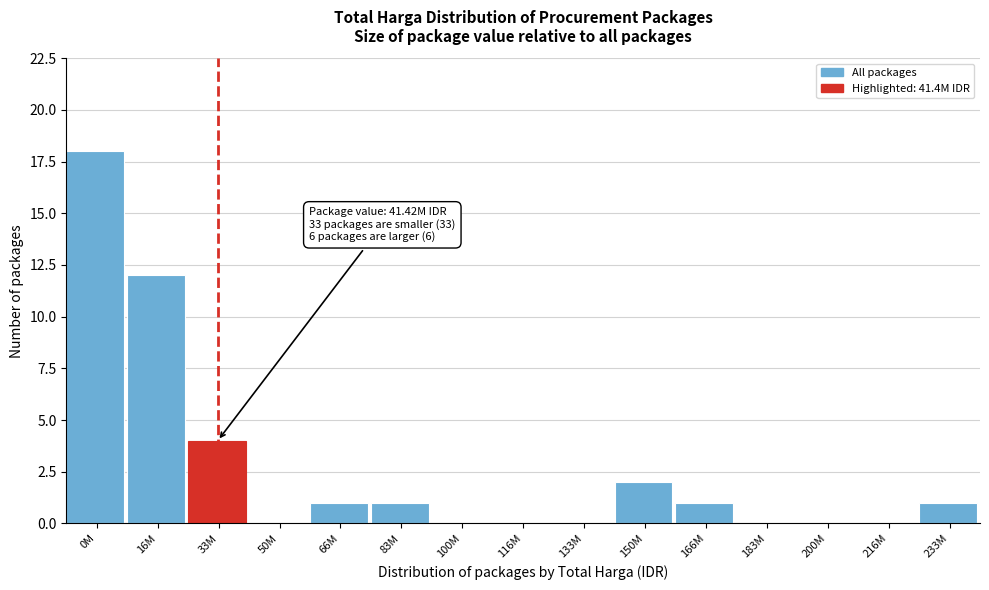

Reading right to left, extract all data points from this chart.

233M=1	216M=0	200M=0	183M=0	166M=1	150M=2	133M=0	116M=0	100M=0	83M=1	66M=1	50M=0	33M=4	16M=12	0M=18